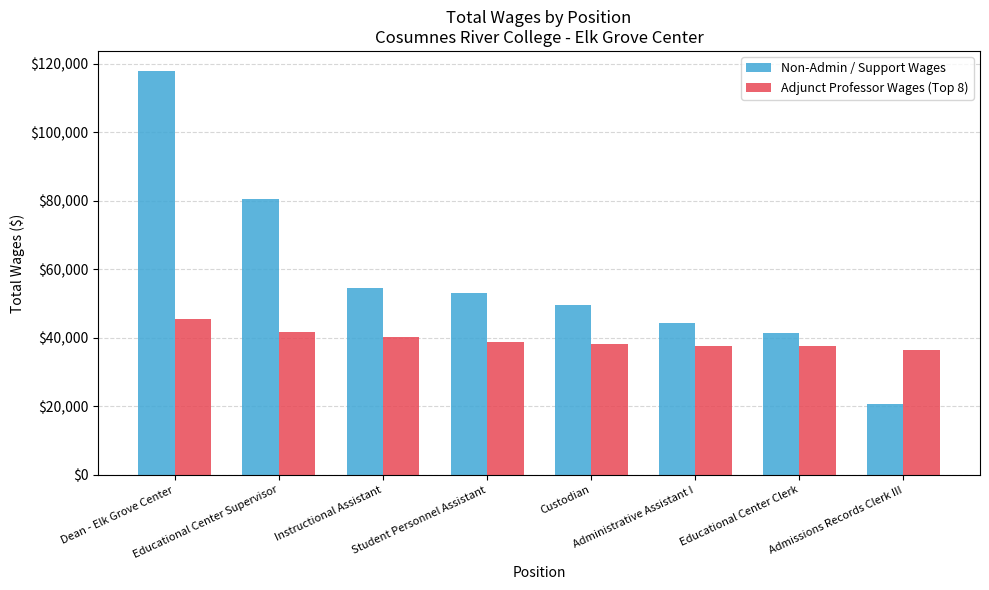

How many bars are there in total?

16